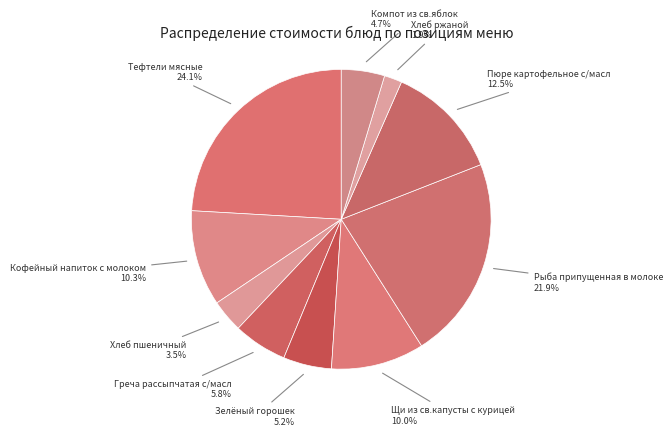

Which slice is the largest?

Тефтели мясные